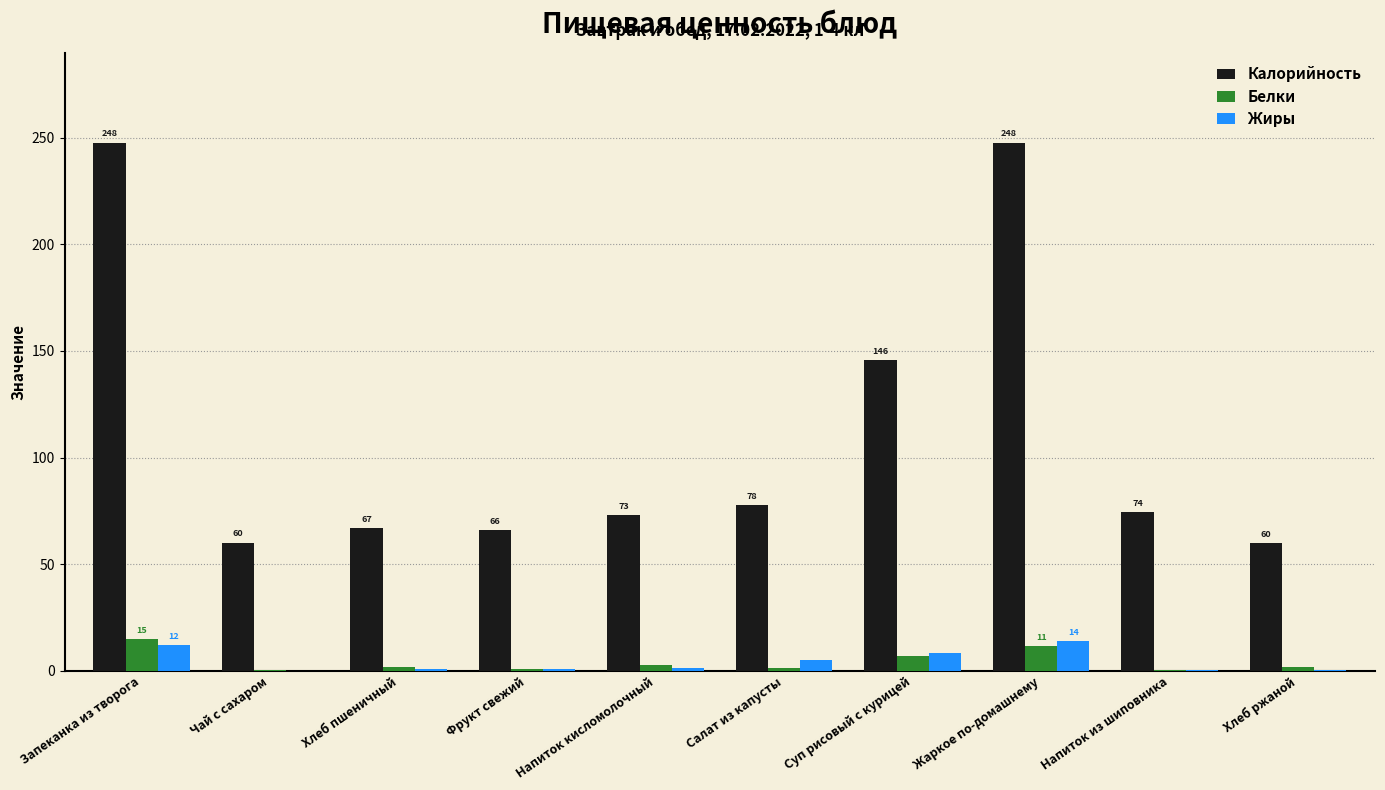

The value of Калорийность at Жаркое по-домашнему is 109.8. True or false?

False